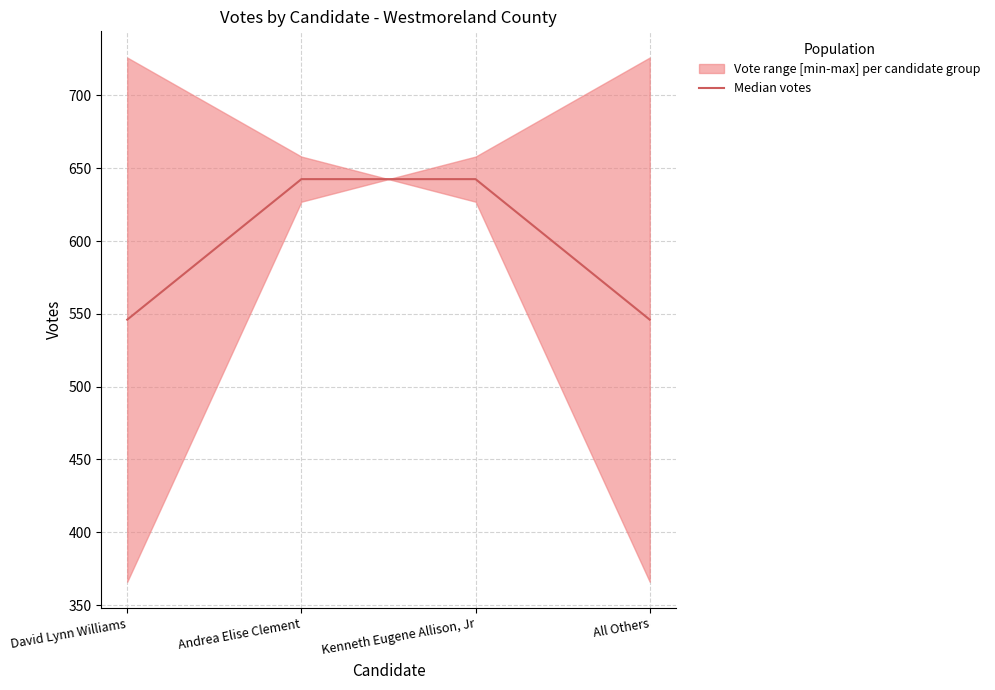

What is the sum of the values at Kenneth Eugene Allison, Jr and David Lynn Williams?

1188.5